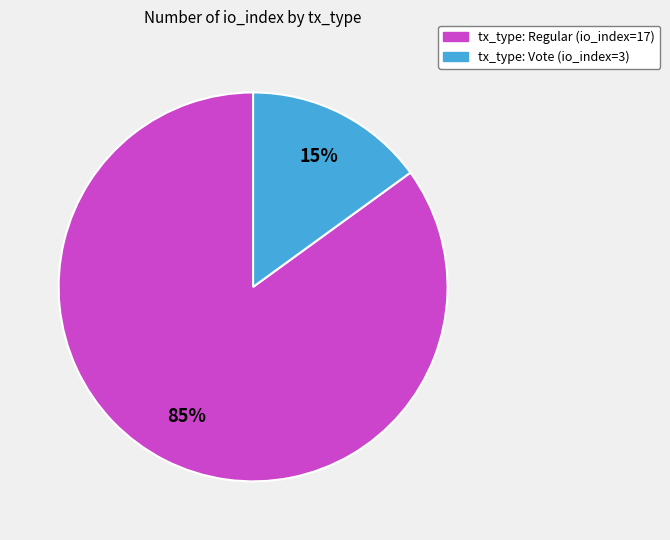

Is there a majority slice in this chart?

Yes